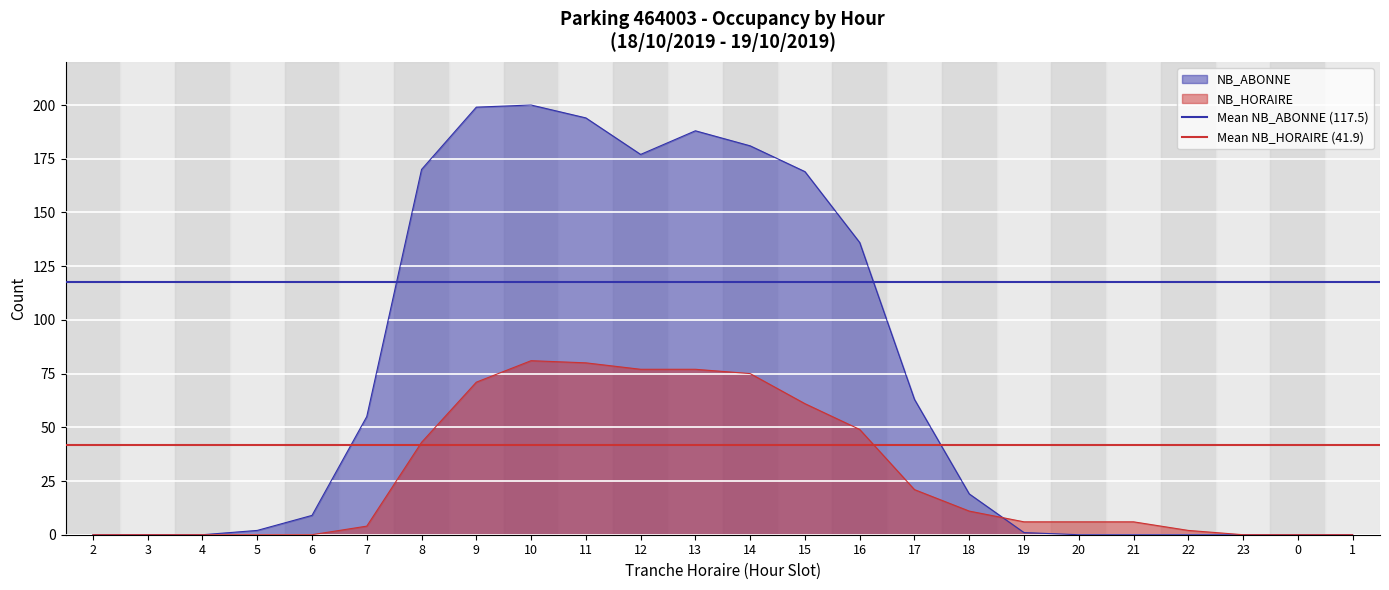

Rank the series at 3 from lowest to highest value.

Mean NB_HORAIRE (41.9), Mean NB_ABONNE (117.5)